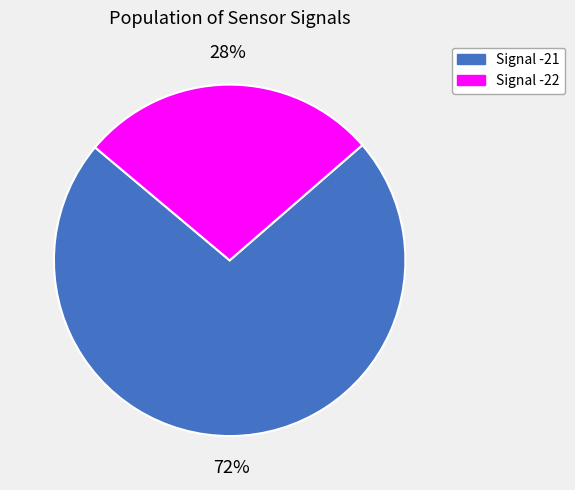

How many segments does this pie chart have?

2